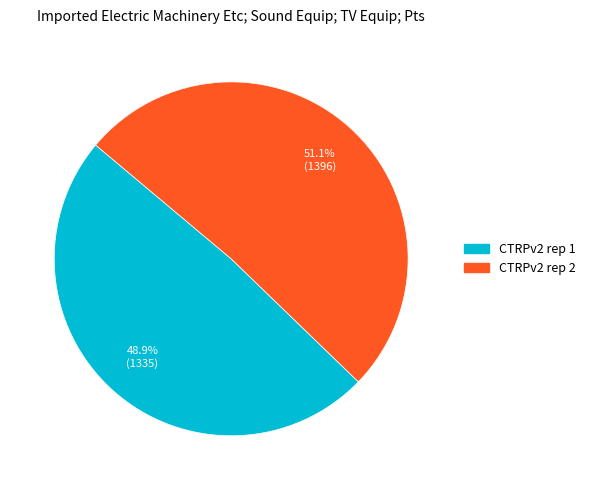

What is the ratio of the value at CTRPv2 rep 2 to the value at CTRPv2 rep 1?

1.0